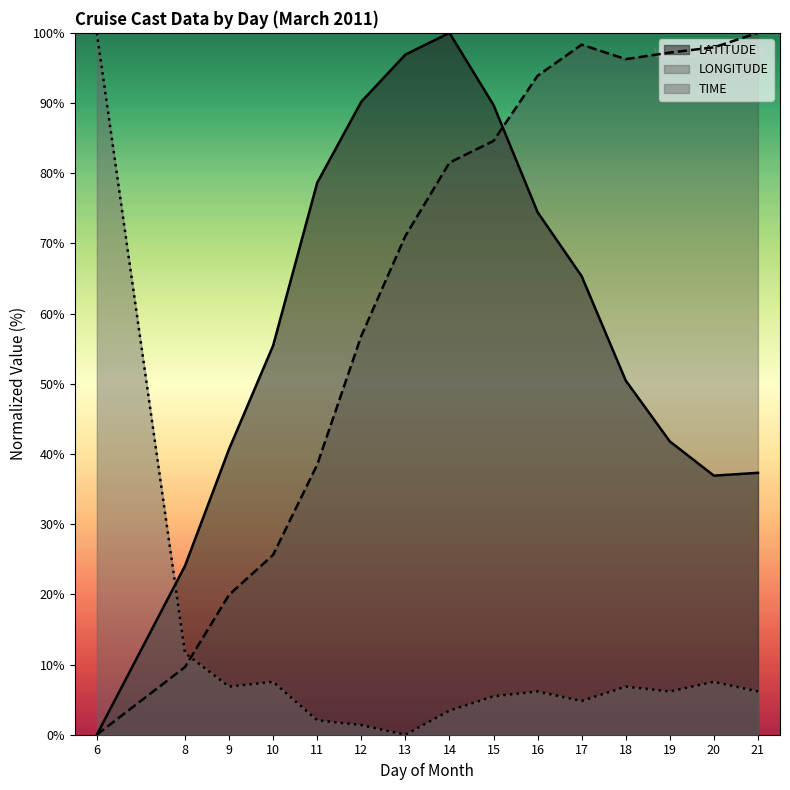

What is the difference between the LONGITUDE values at 6 and 18?

96.3